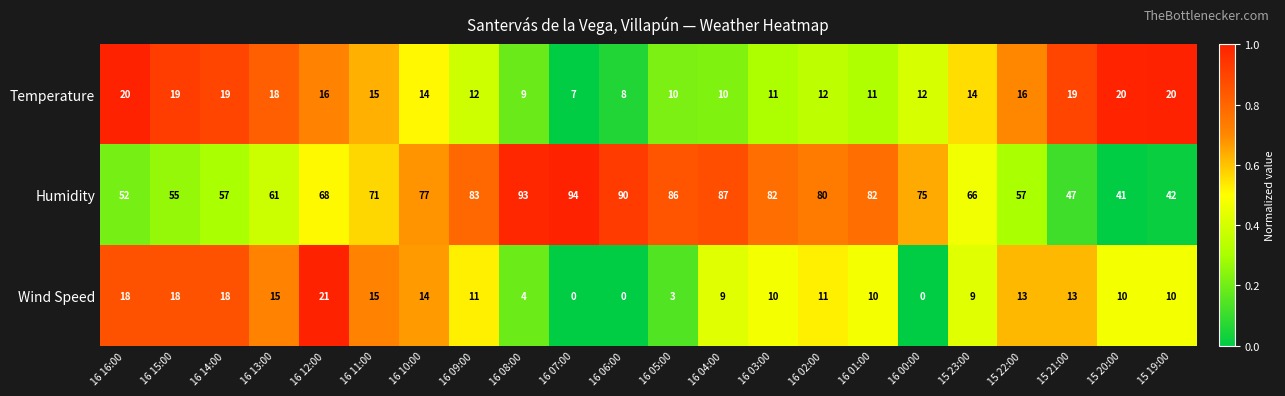

What is the difference between the second highest and minimum values in the Temperature series?

13